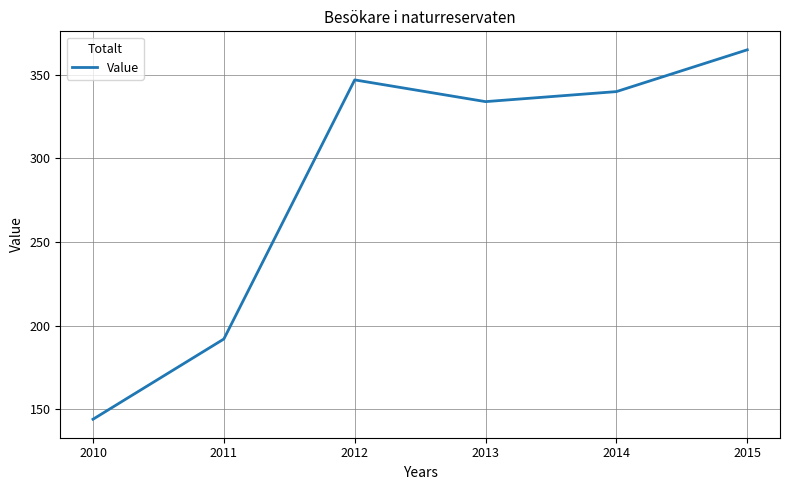

Which category has the lowest value across all series?

2010